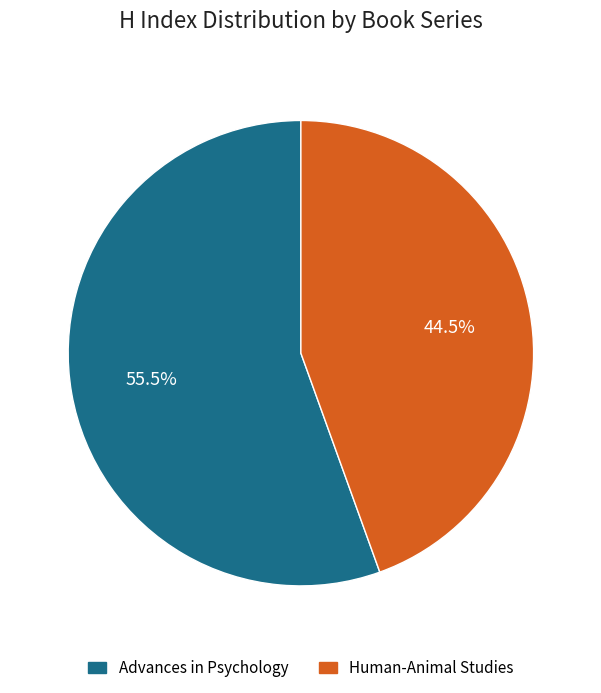

To the nearest percent, what is the difference between the largest and smallest slice percentages?

11%